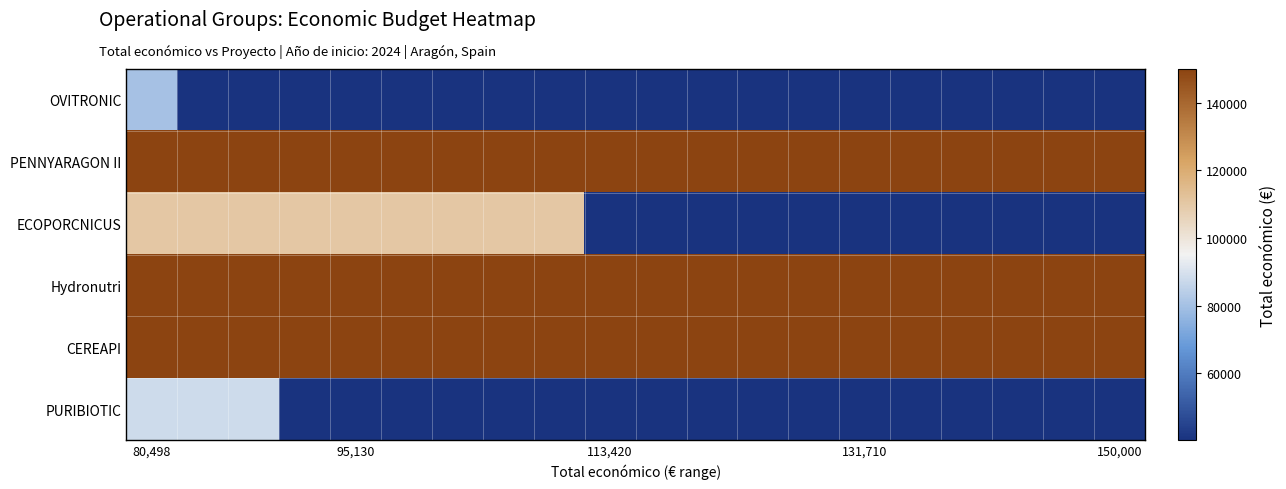

Reading left to right, list all the values displayed in this chart.

OVITRONIC: 80498	40249	40249	40249	40249	40249	40249	40249	40249	40249	40249	40249	40249	40249	40249	40249	40249	40249	40249	40249
PENNYARAGON II: 150000	150000	150000	150000	150000	150000	150000	150000	150000	150000	150000	150000	150000	150000	150000	150000	150000	150000	150000	150000
ECOPORCNICUS: 110168	110168	110168	110168	110168	110168	110168	110168	110168	40249	40249	40249	40249	40249	40249	40249	40249	40249	40249	40249
Hydronutri: 150000	150000	150000	150000	150000	150000	150000	150000	150000	150000	150000	150000	150000	150000	150000	150000	150000	150000	150000	150000
CEREAPI: 150000	150000	150000	150000	150000	150000	150000	150000	150000	150000	150000	150000	150000	150000	150000	150000	150000	150000	150000	150000
PURIBIOTIC: 88160	88160	88160	40249	40249	40249	40249	40249	40249	40249	40249	40249	40249	40249	40249	40249	40249	40249	40249	40249